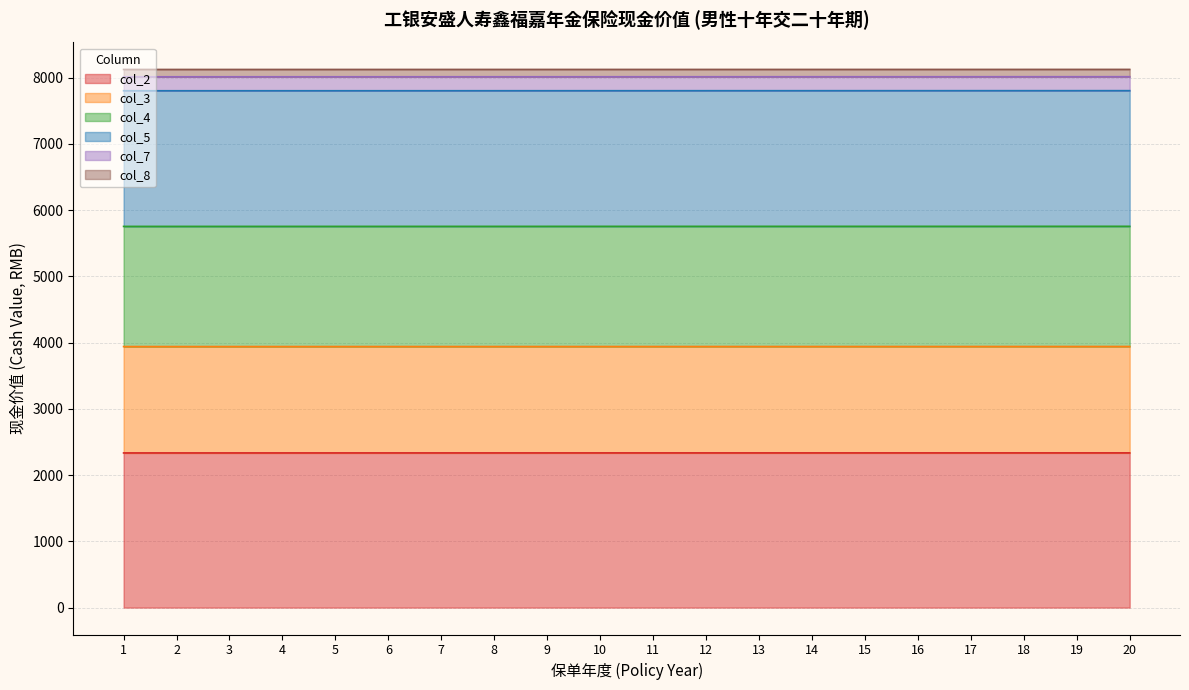

Reading left to right, transcribe all the data shown in this chart.

col_2: 1=2334.3	2=2334.3	3=2334.4	4=2334.5	5=2334.5	6=2334.6	7=2334.6	8=2334.7	9=2334.7	10=2334.8	11=2334.8	12=2334.8	13=2334.9	14=2334.9	15=2334.9	16=2334.9	17=2335.0	18=2335.0	19=2335.0	20=2335.1
col_3: 1=3939.8	2=3939.9	3=3940.0	4=3940.1	5=3940.1	6=3940.2	7=3940.3	8=3940.3	9=3940.4	10=3940.5	11=3940.5	12=3940.6	13=3940.6	14=3940.6	15=3940.7	16=3940.7	17=3940.7	18=3940.8	19=3940.8	20=3940.9
col_4: 1=5753.6	2=5753.6	3=5753.6	4=5753.7	5=5753.8	6=5753.9	7=5754.0	8=5754.1	9=5754.1	10=5754.2	11=5754.3	12=5754.3	13=5754.4	14=5754.4	15=5754.5	16=5754.5	17=5754.6	18=5754.7	19=5754.7	20=5754.8
col_5: 1=7800.9	2=7800.8	3=7800.8	4=7800.9	5=7800.9	6=7801.0	7=7801.1	8=7801.2	9=7801.3	10=7801.4	11=7801.5	12=7801.6	13=7801.6	14=7801.7	15=7801.8	16=7801.9	17=7801.9	18=7802.0	19=7802.1	20=7802.2
col_7: 1=8011.7	2=8011.7	3=8011.7	4=8011.8	5=8011.8	6=8011.9	7=8012.0	8=8012.0	9=8012.1	10=8012.1	11=8012.2	12=8012.3	13=8012.3	14=8012.4	15=8012.4	16=8012.4	17=8012.5	18=8012.6	19=8012.7	20=8012.8
col_8: 1=8122.1	2=8122.2	3=8122.2	4=8122.3	5=8122.3	6=8122.4	7=8122.4	8=8122.5	9=8122.5	10=8122.6	11=8122.6	12=8122.6	13=8122.6	14=8122.7	15=8122.7	16=8122.8	17=8122.8	18=8122.9	19=8122.9	20=8123.0